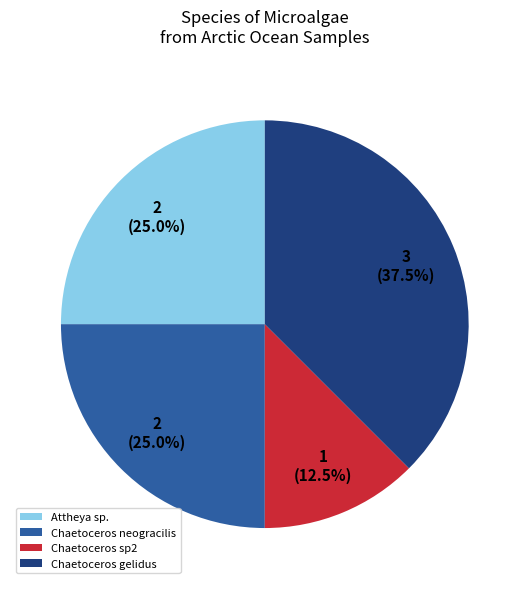

How many slices are in this pie chart?

4